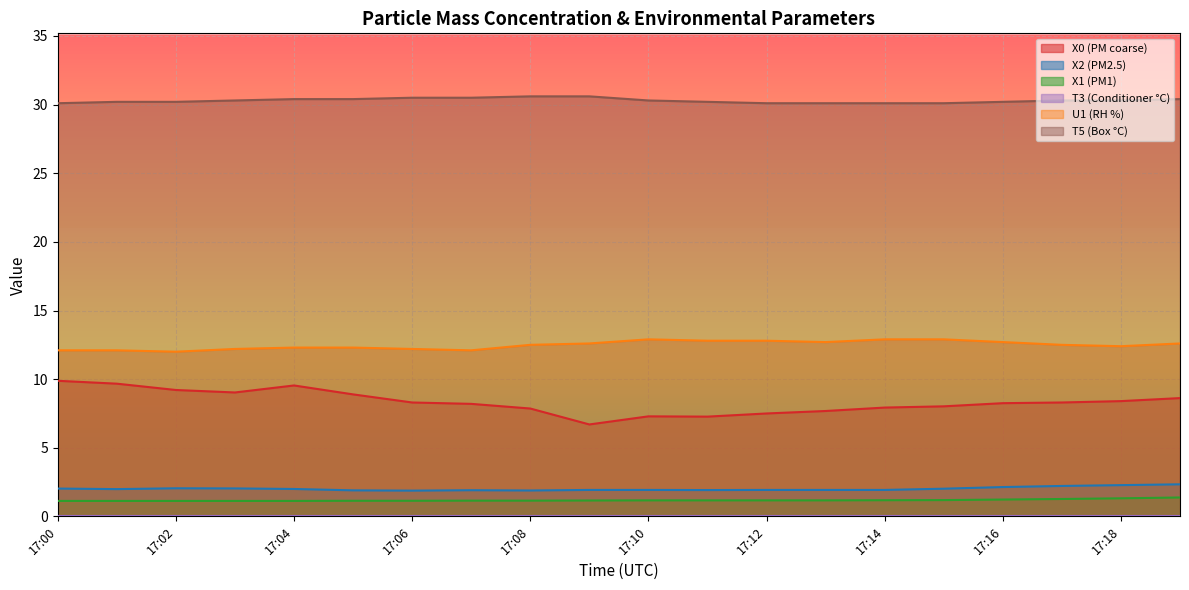

What is the total value across all series at 17:02?

54.6